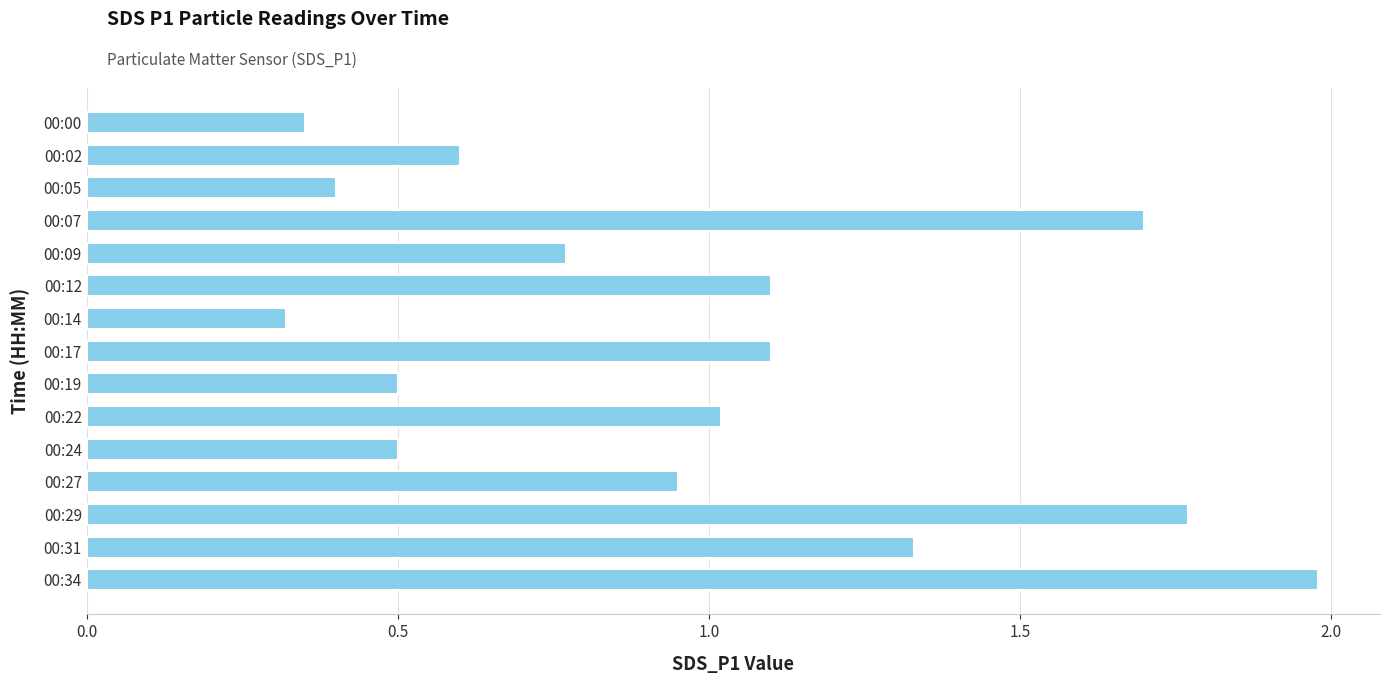

What is the change in value from 00:14 to 00:22?

+0.7